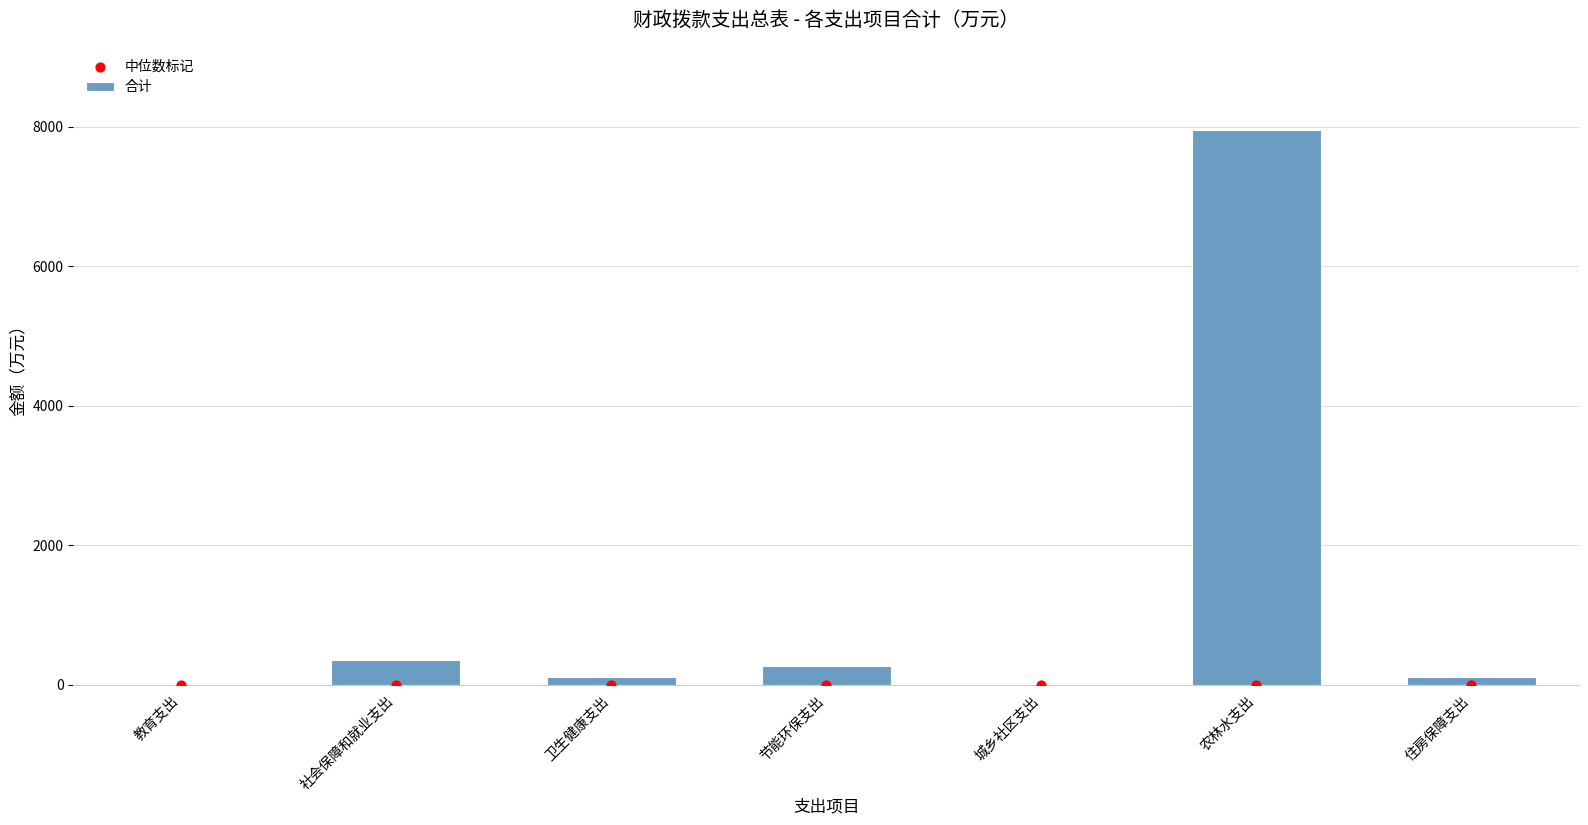

What is the total value across all series at 农林水支出?

7954.5